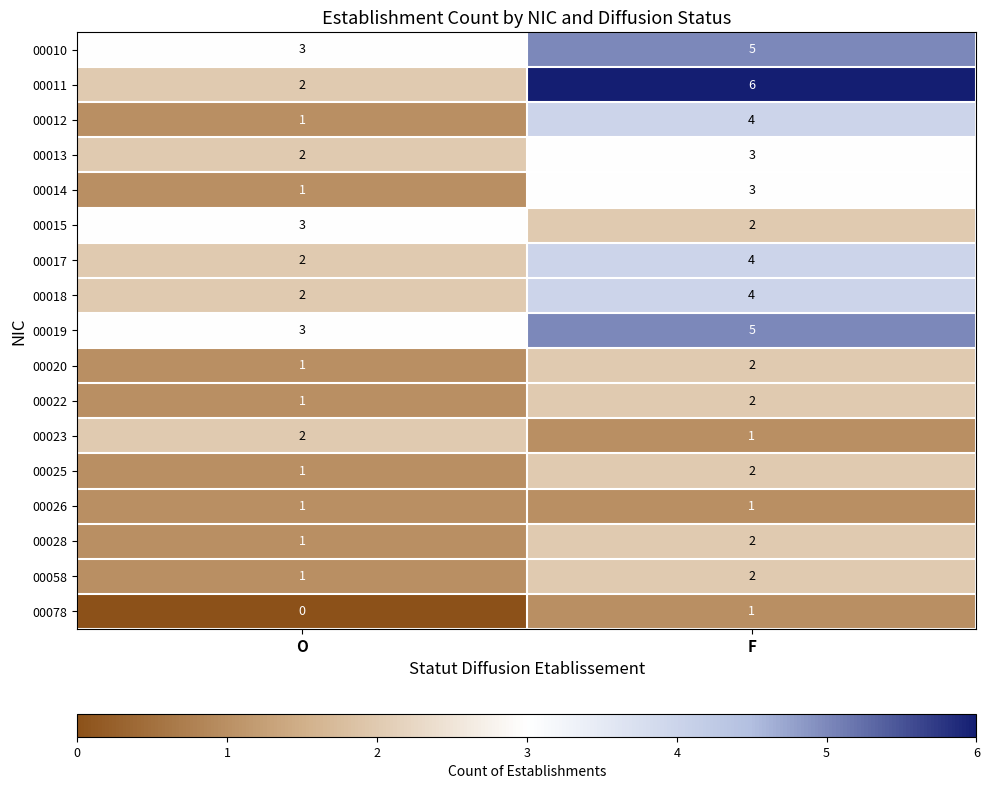

What is the difference between the 00012 values at O and F?

3